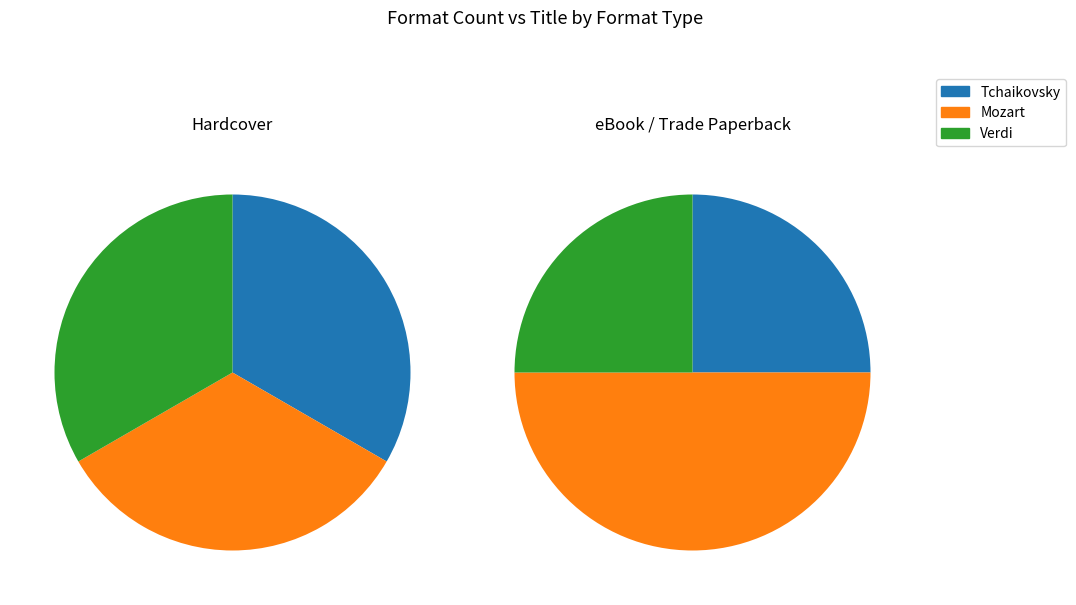

What is the largest slice in the pie chart?

Mozart